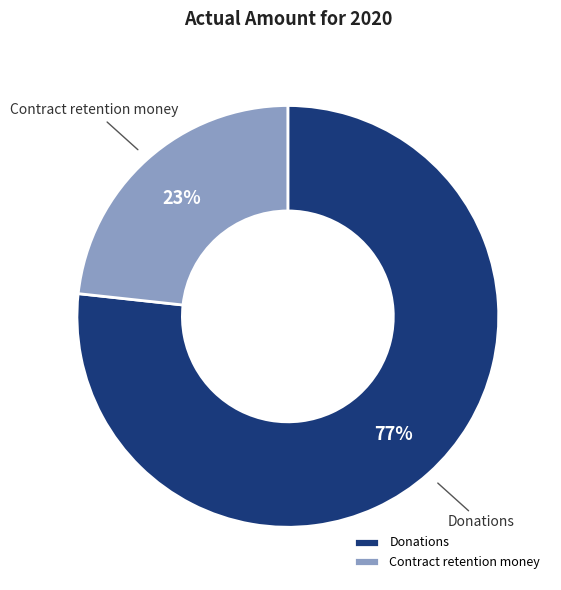

Count the number of slices in the pie.

2